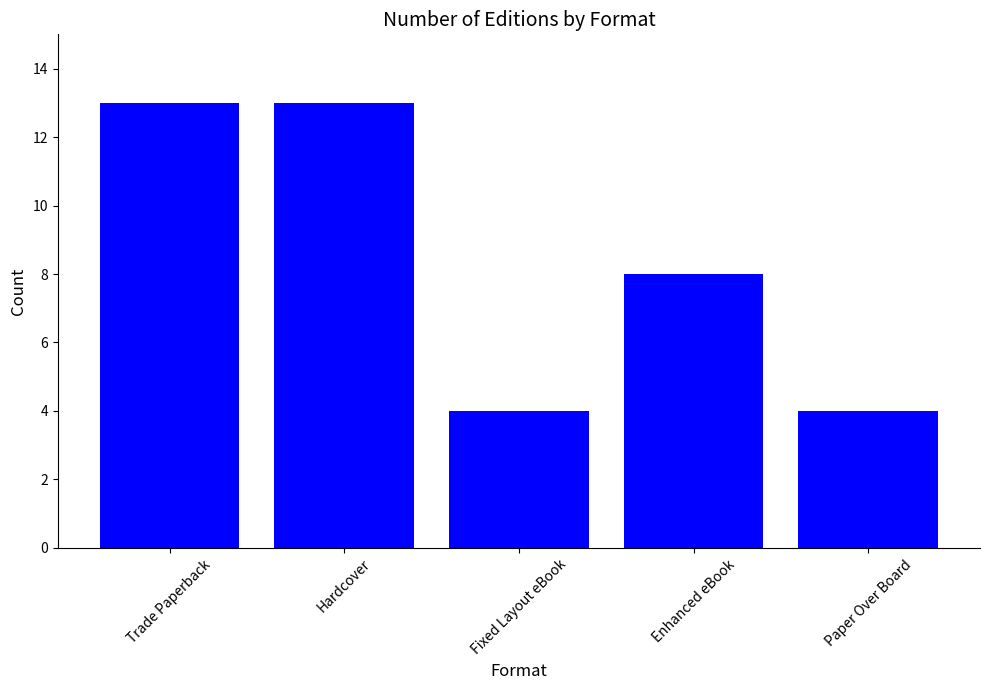

Which has a higher value, Enhanced eBook or Fixed Layout eBook?

Enhanced eBook